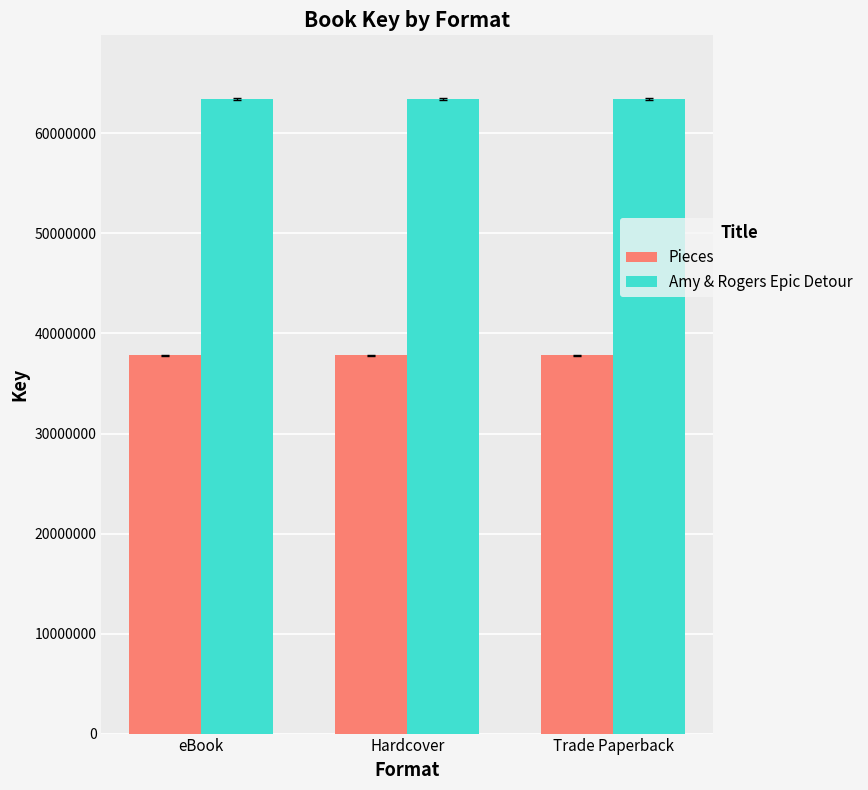

What position from the right is Hardcover?

2